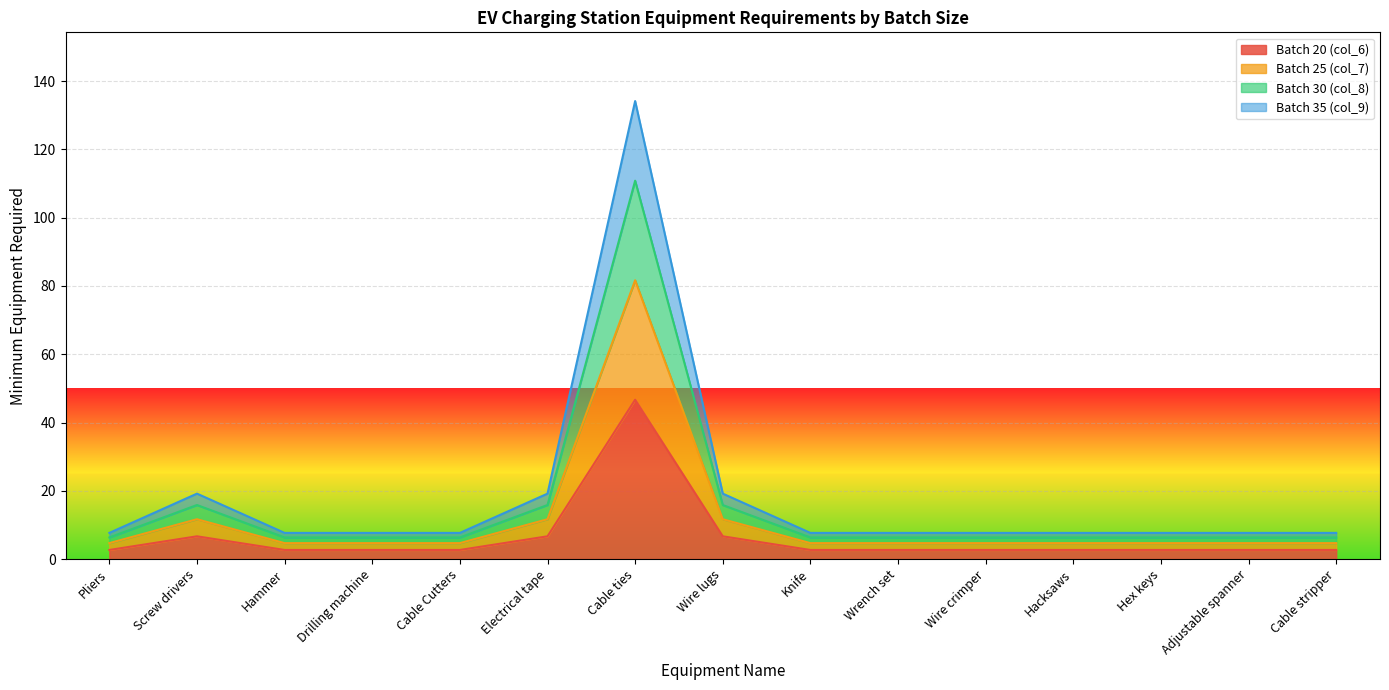

At which category does Batch 20 (col_6) reach its first local peak?

Screw drivers